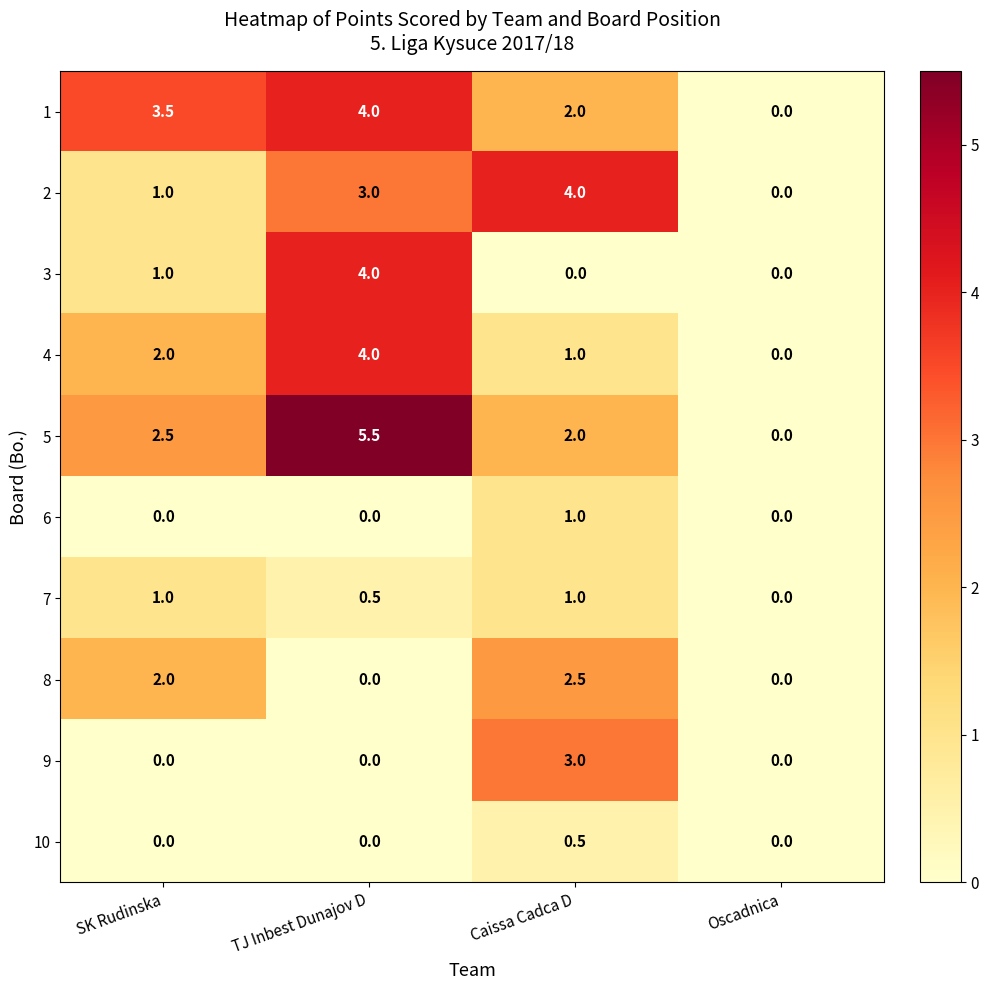

Rank the categories by 4 value from lowest to highest.

Oscadnica, Caissa Cadca D, SK Rudinska, TJ Inbest Dunajov D